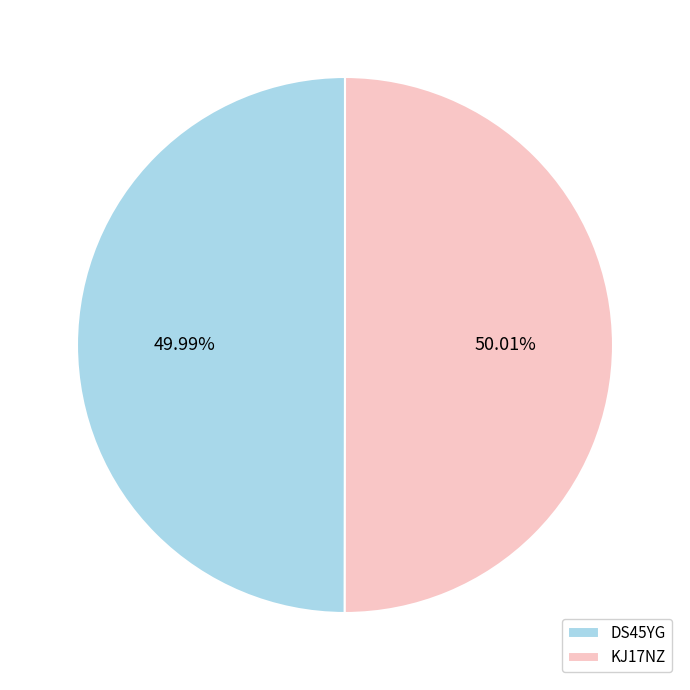

Is it true that DS45YG is 50% of the pie?

True